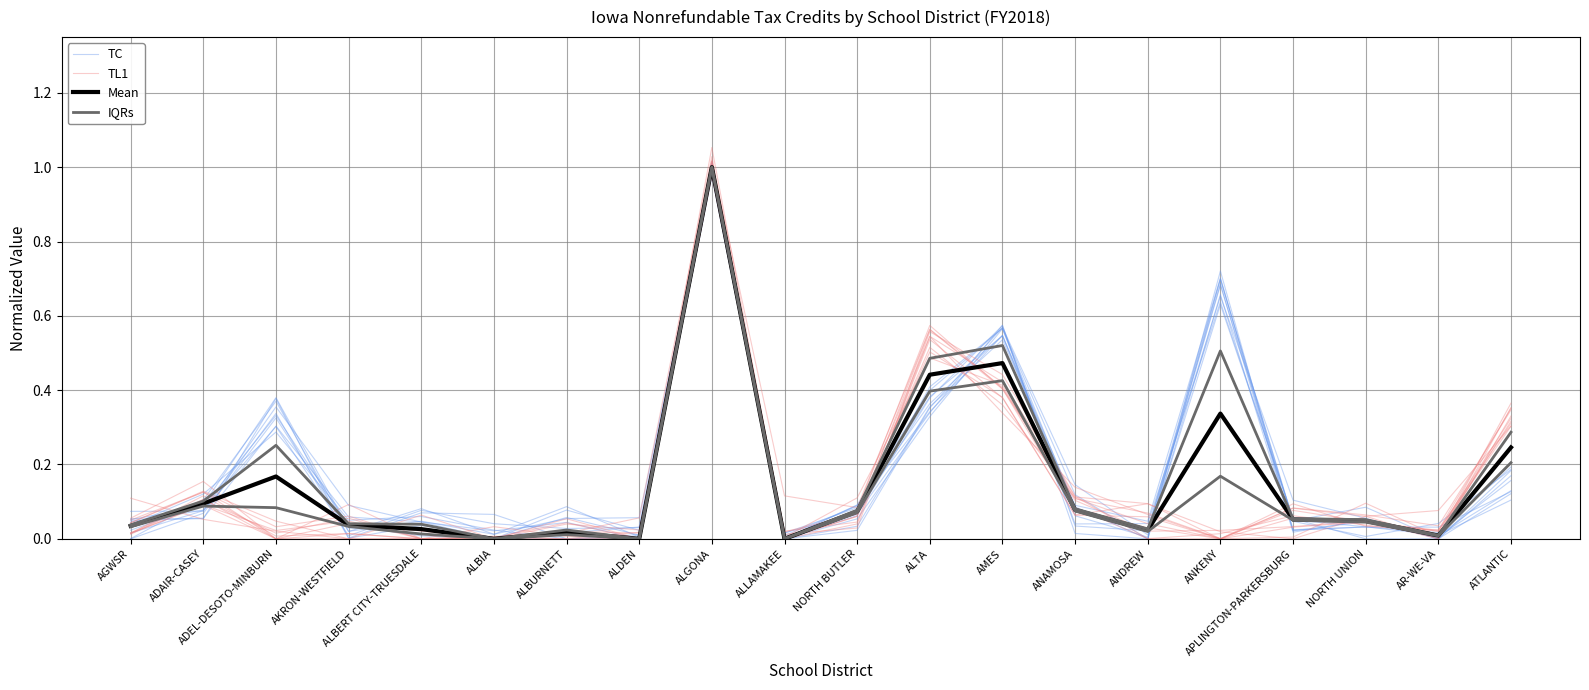

Does the chart have visible grid lines?

Yes